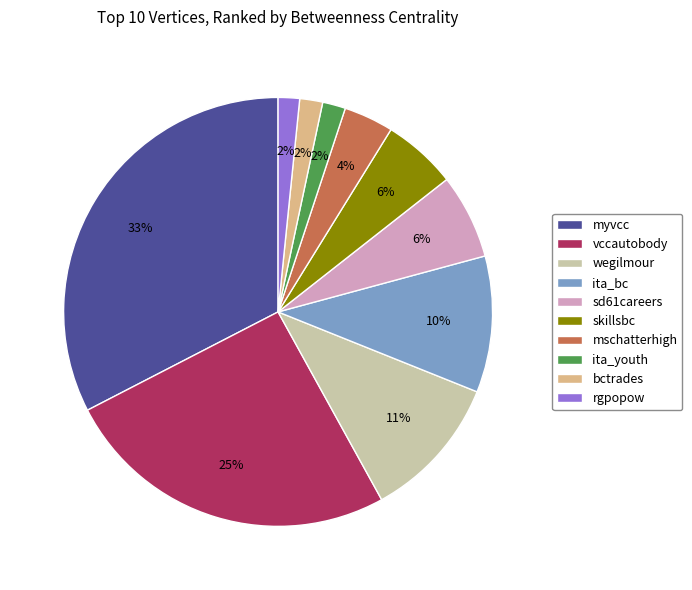

Which has a higher value, rgpopow or vccautobody?

vccautobody